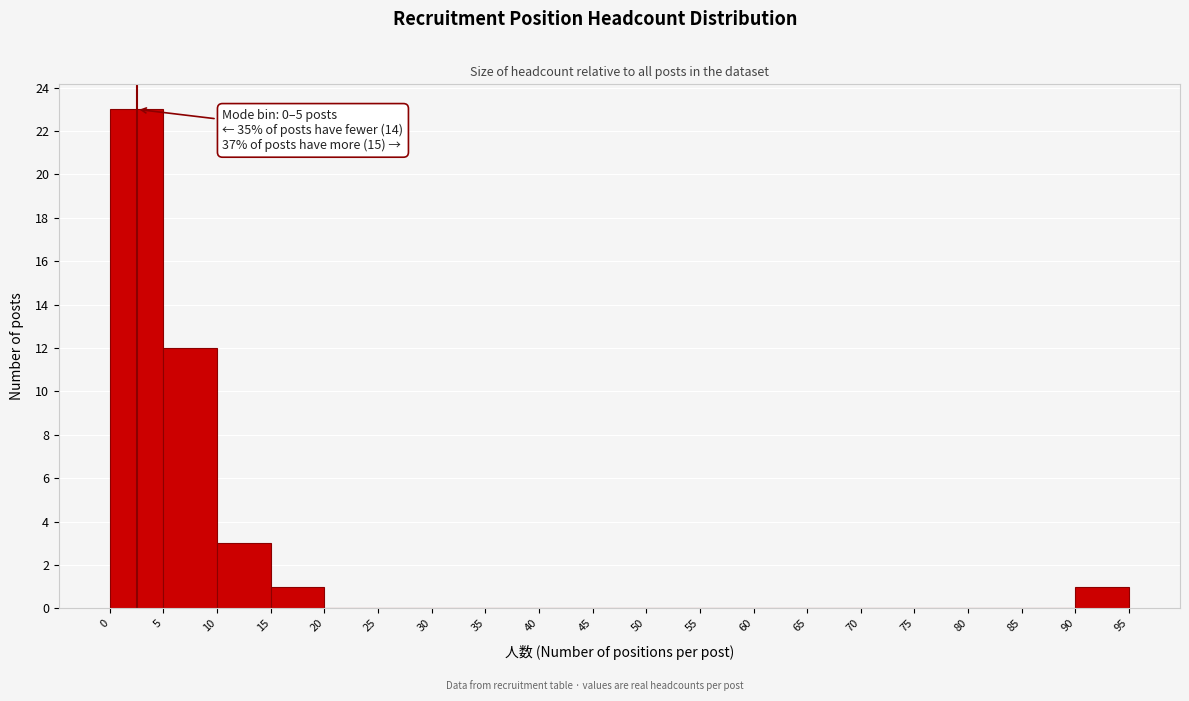

Which range on the x-axis has the tallest bar?

0 to 5